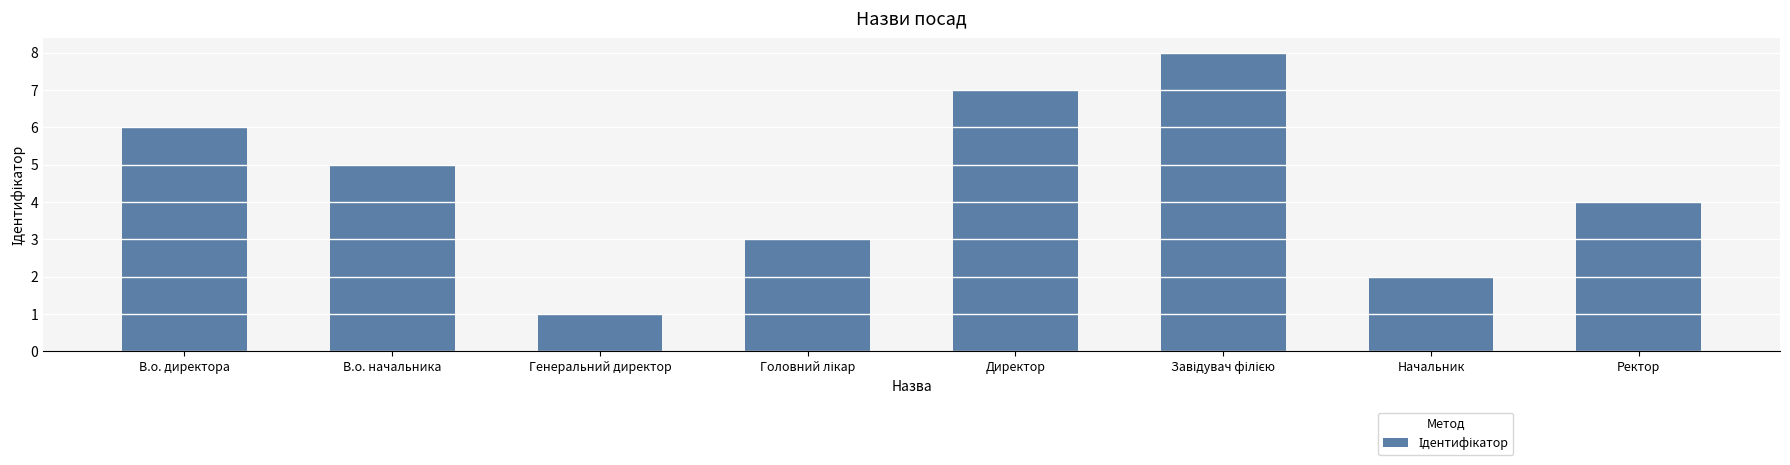

How many categories are shown in the chart?

8